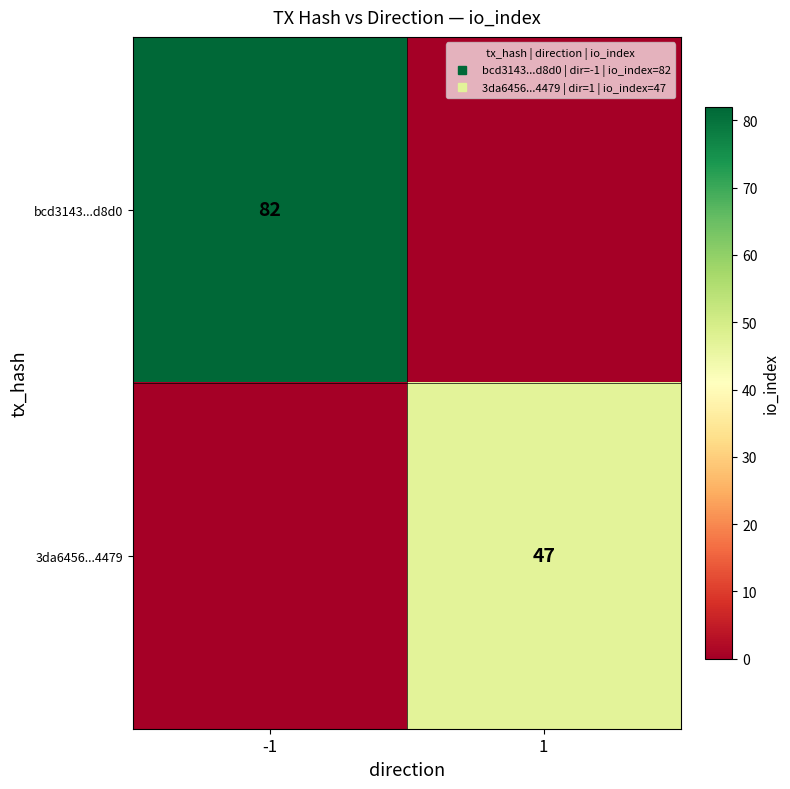

What is the approximate value of bcd3143...d8d0 at -1, to the nearest 10?

80